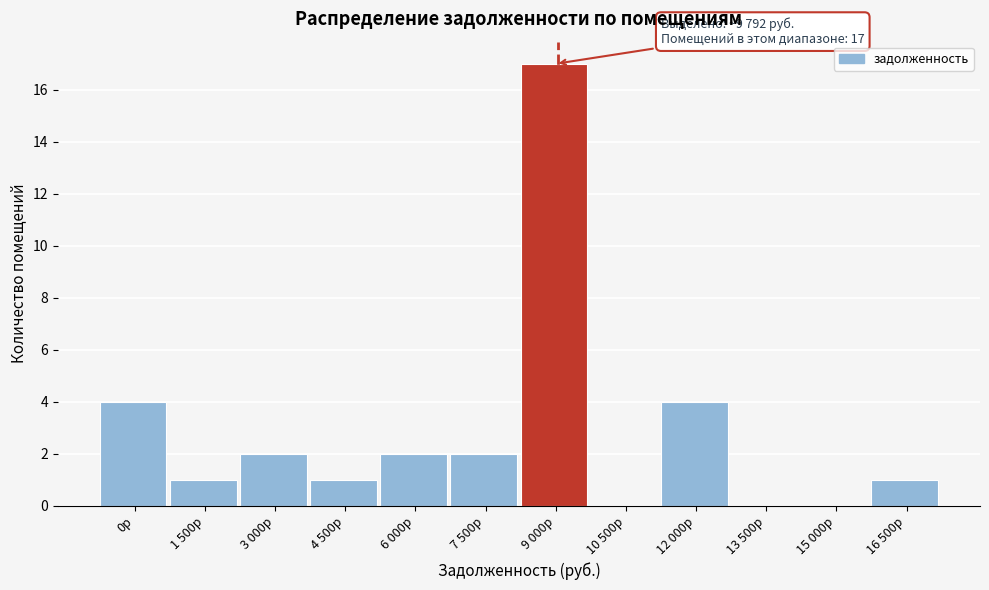

Reading left to right, transcribe all the data shown in this chart.

0р=4	1 500р=1	3 000р=2	4 500р=1	6 000р=2	7 500р=2	9 000р=17	10 500р=0	12 000р=4	13 500р=0	15 000р=0	16 500р=1